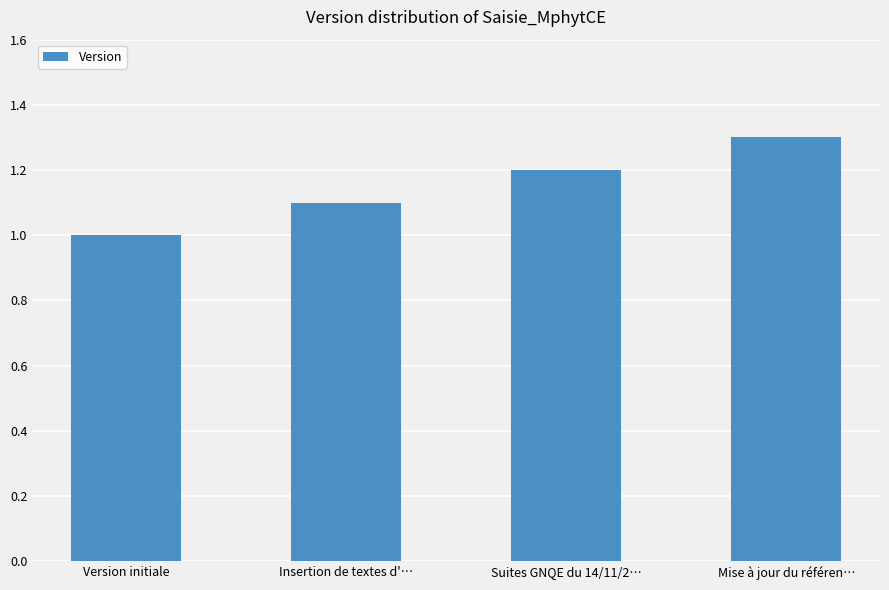

List the labels in order of value, smallest first.

Version initiale, Insertion de textes d'…, Suites GNQE du 14/11/2…, Mise à jour du référen…